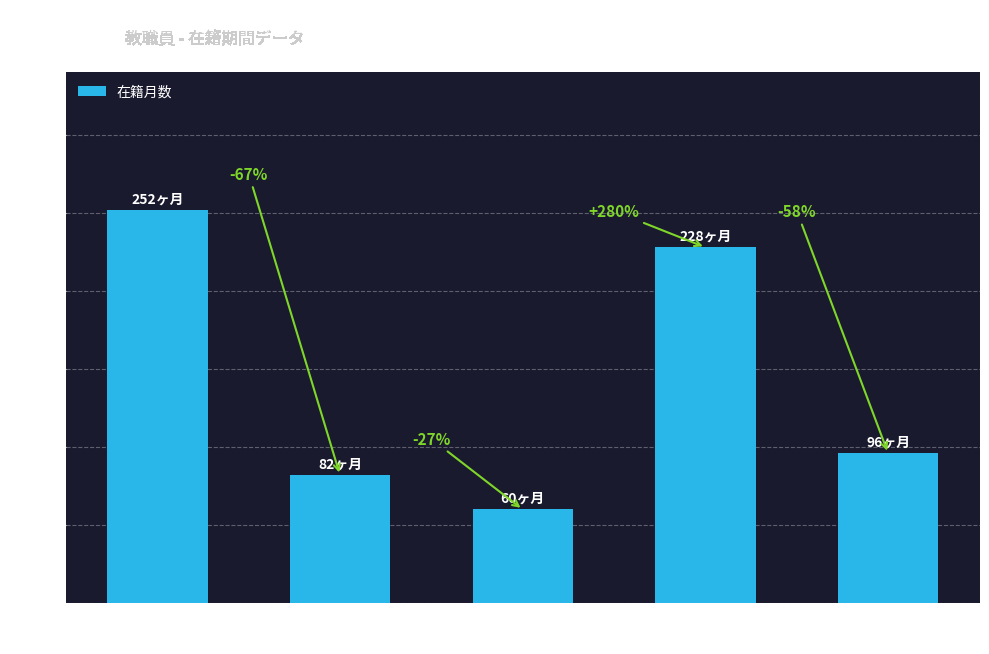

How many bars are there in total?

5